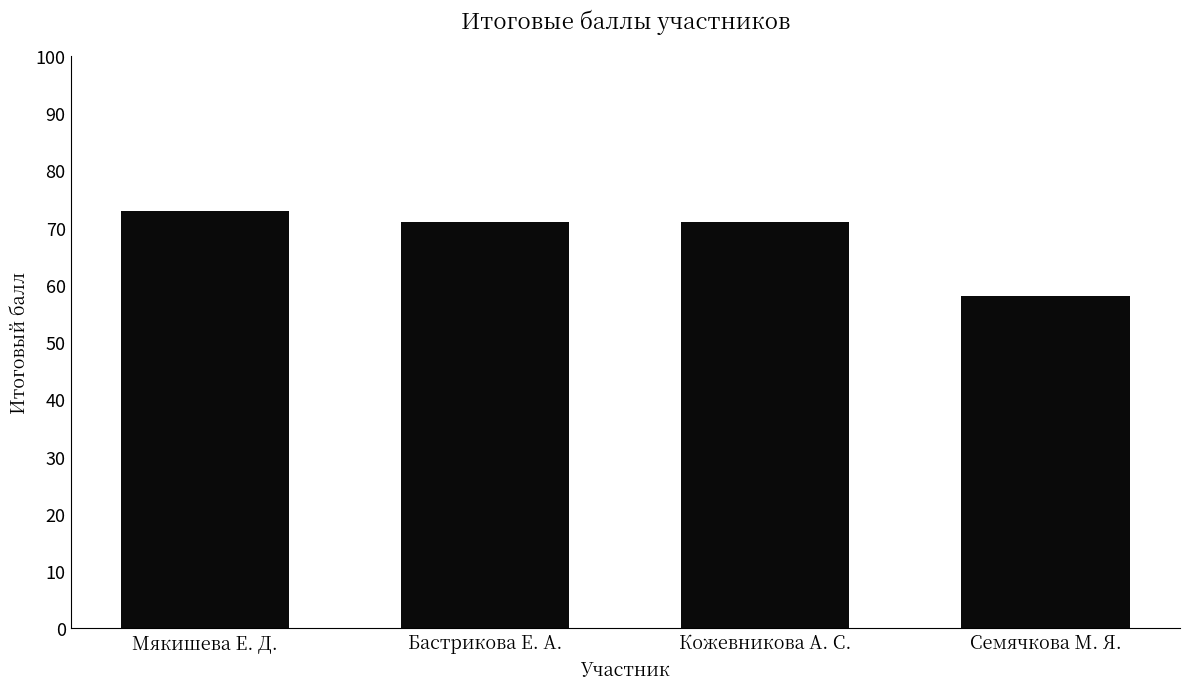

Is it true that the value at Мякишева Е. Д. is 73?

True